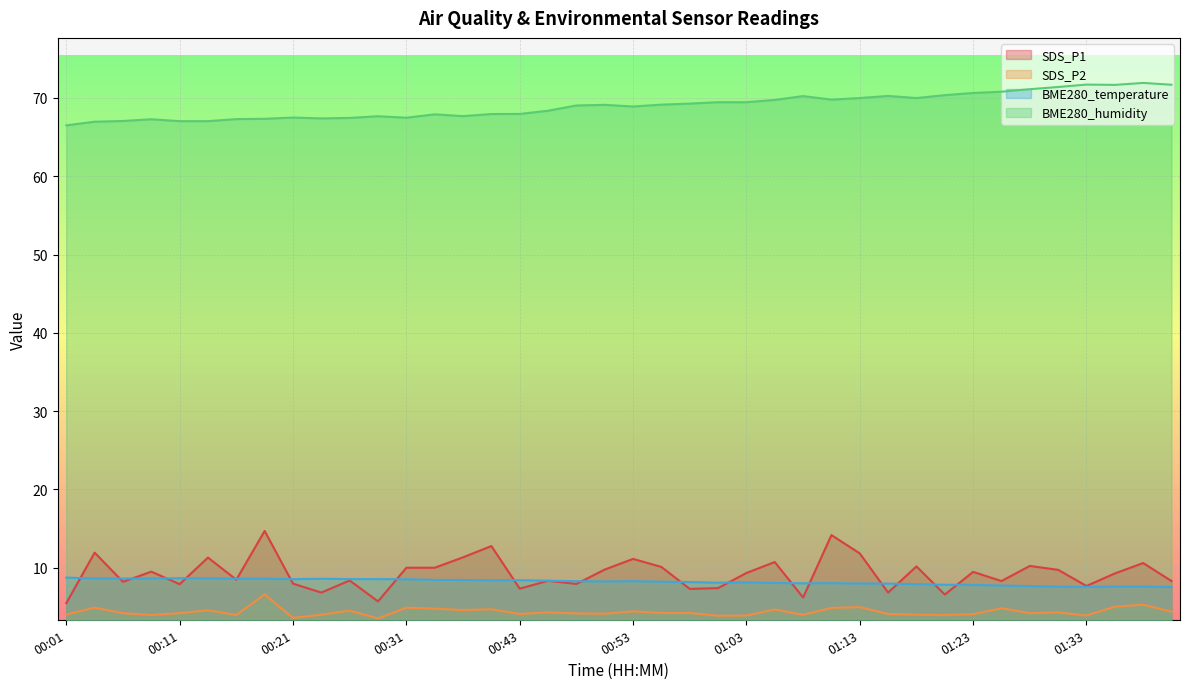

How many lines are shown in the chart?

4